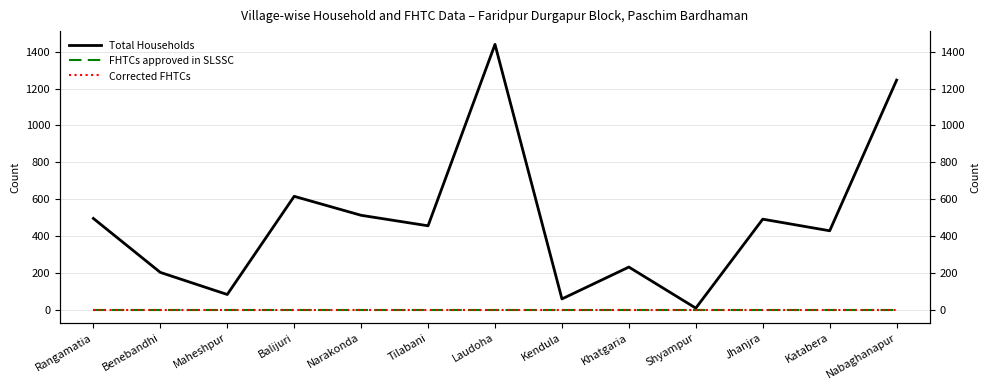

Does the chart display data point markers on the line(s)?

No